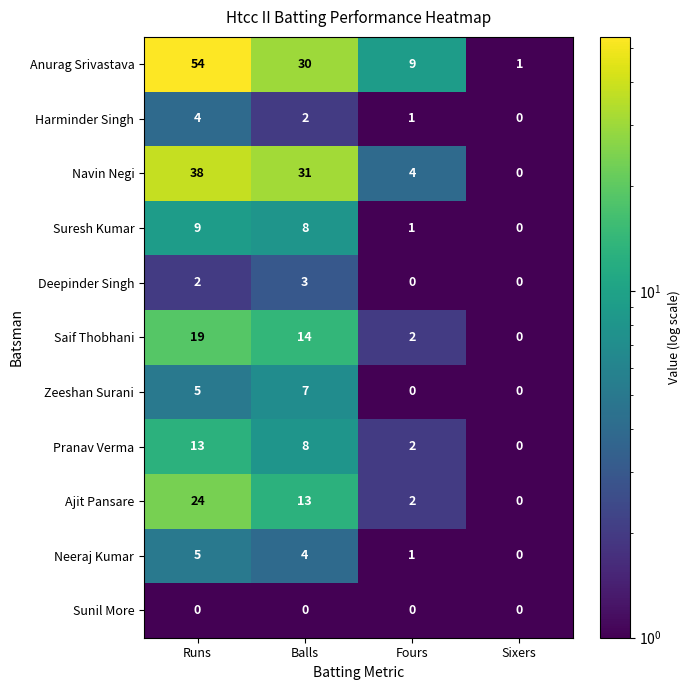

How many series are shown in this chart?

11